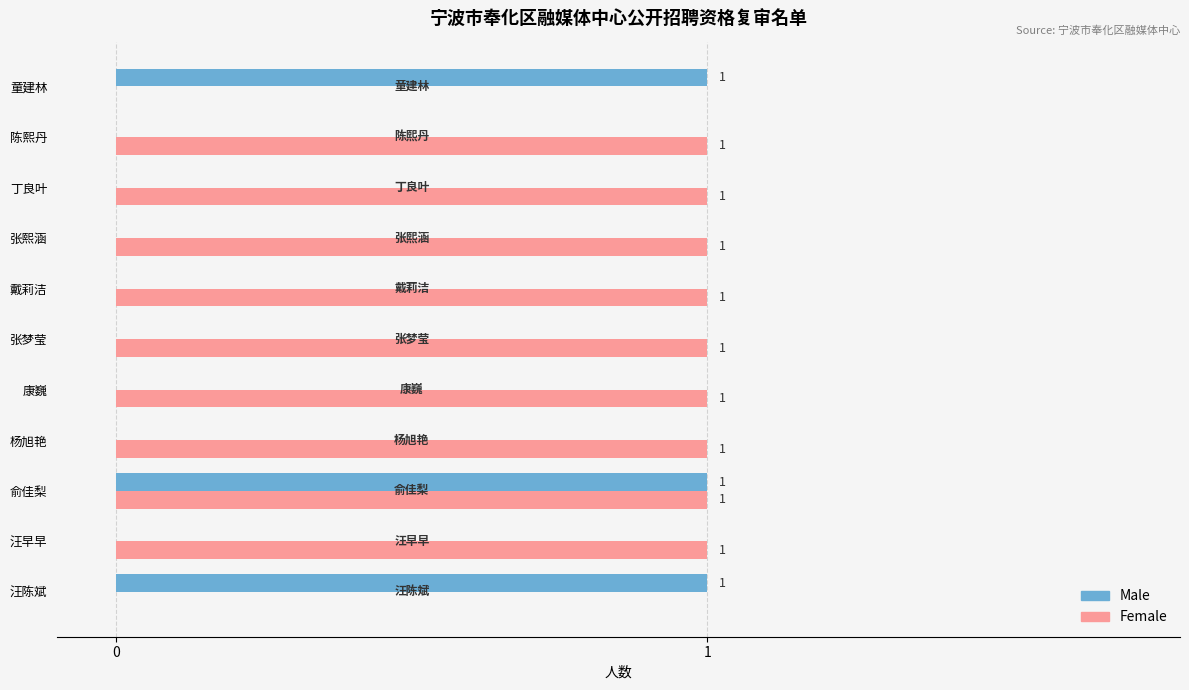

The Female series shows 1 at 张梦莹. True or false?

True